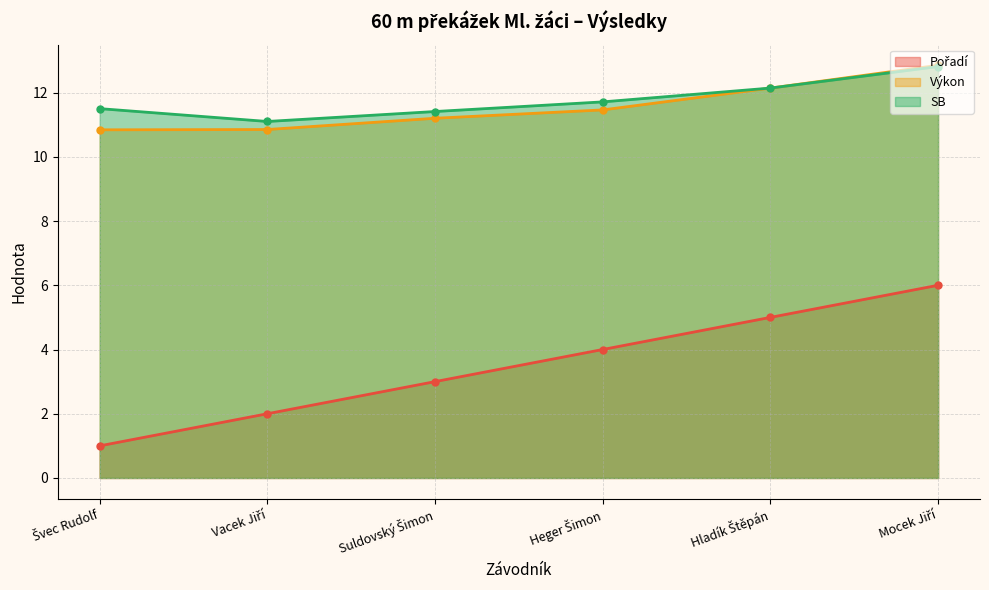

At how many categories does at least one series exceed 4?

6